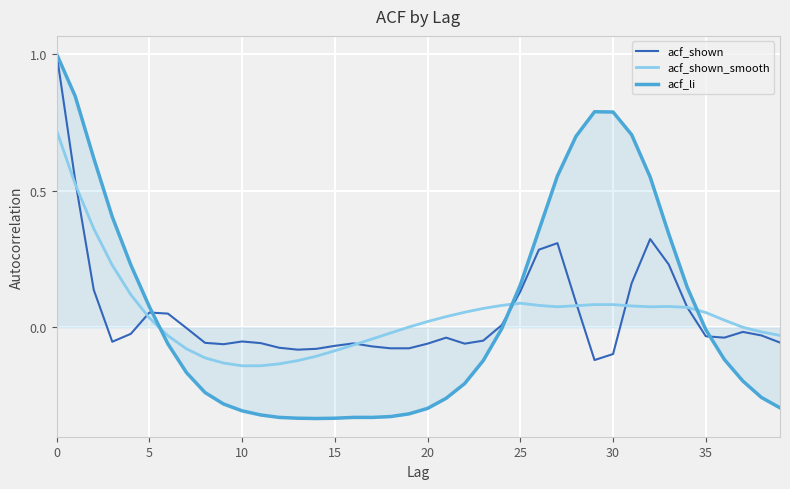

Which series has the widest spread of values?

acf_li